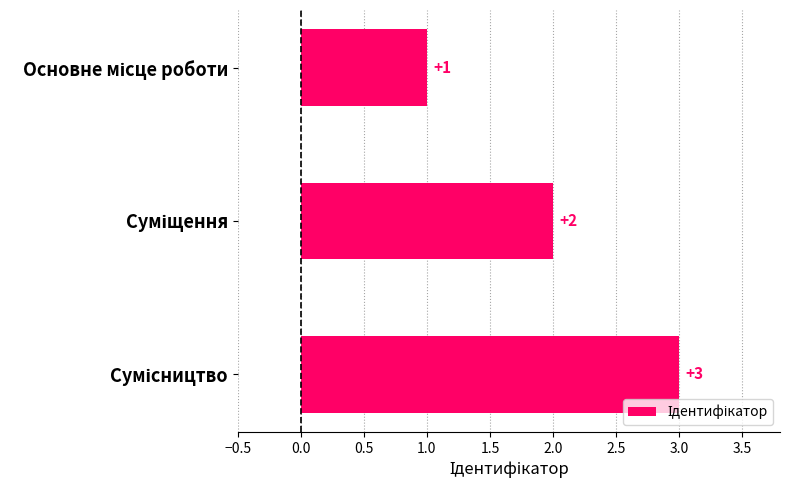

What is the maximum value shown in the chart?

3